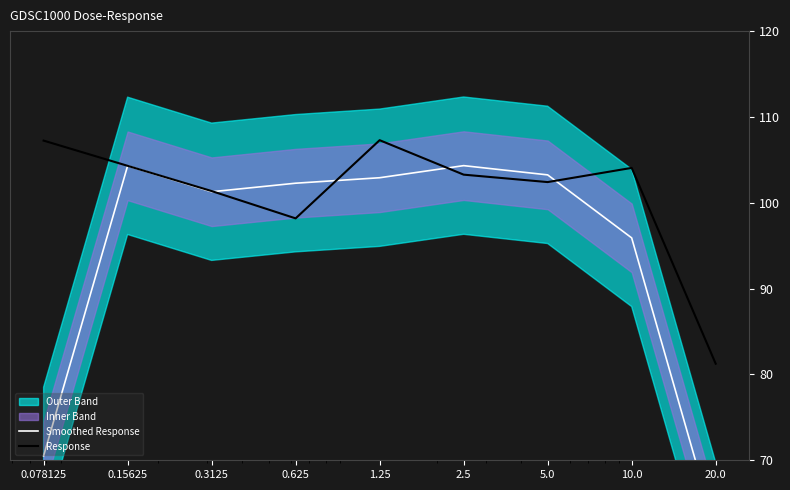

What is the maximum value for Smoothed Response?

104.3